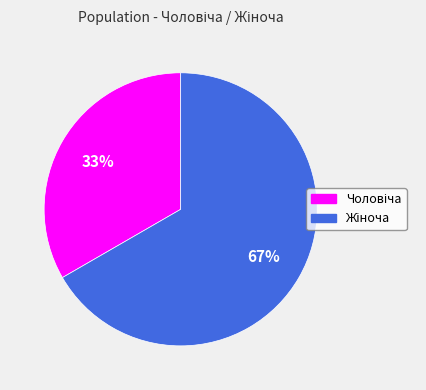

How many segments does this pie chart have?

2